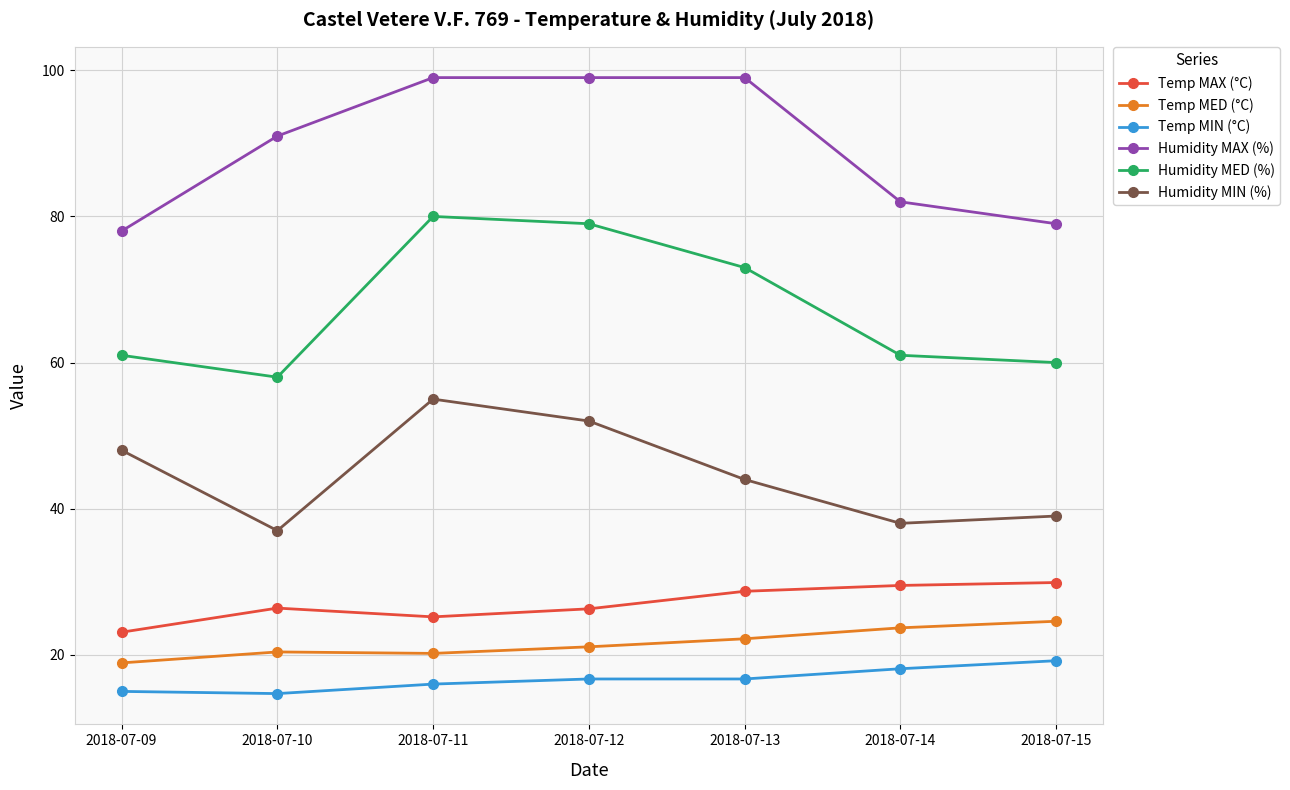

The Humidity MIN (%) series shows 52.0 at 2018-07-12. True or false?

True